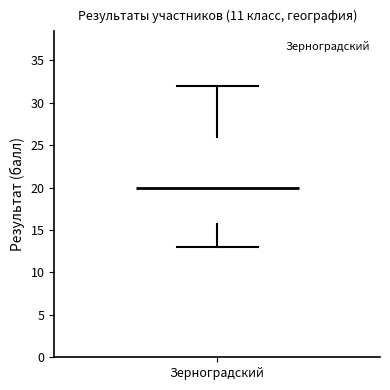

Transcribe this box plot: give where the median line is, the range the box spans, and where the two whiskers end, as read against the y-axis. The values are not printed on the chart, so give them approximately, as read against the axis.

median 20, box 16 to 26, whiskers 13 to 32